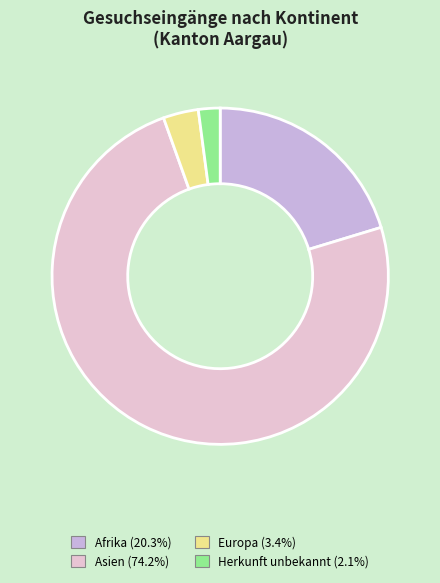

How many segments does this pie chart have?

4